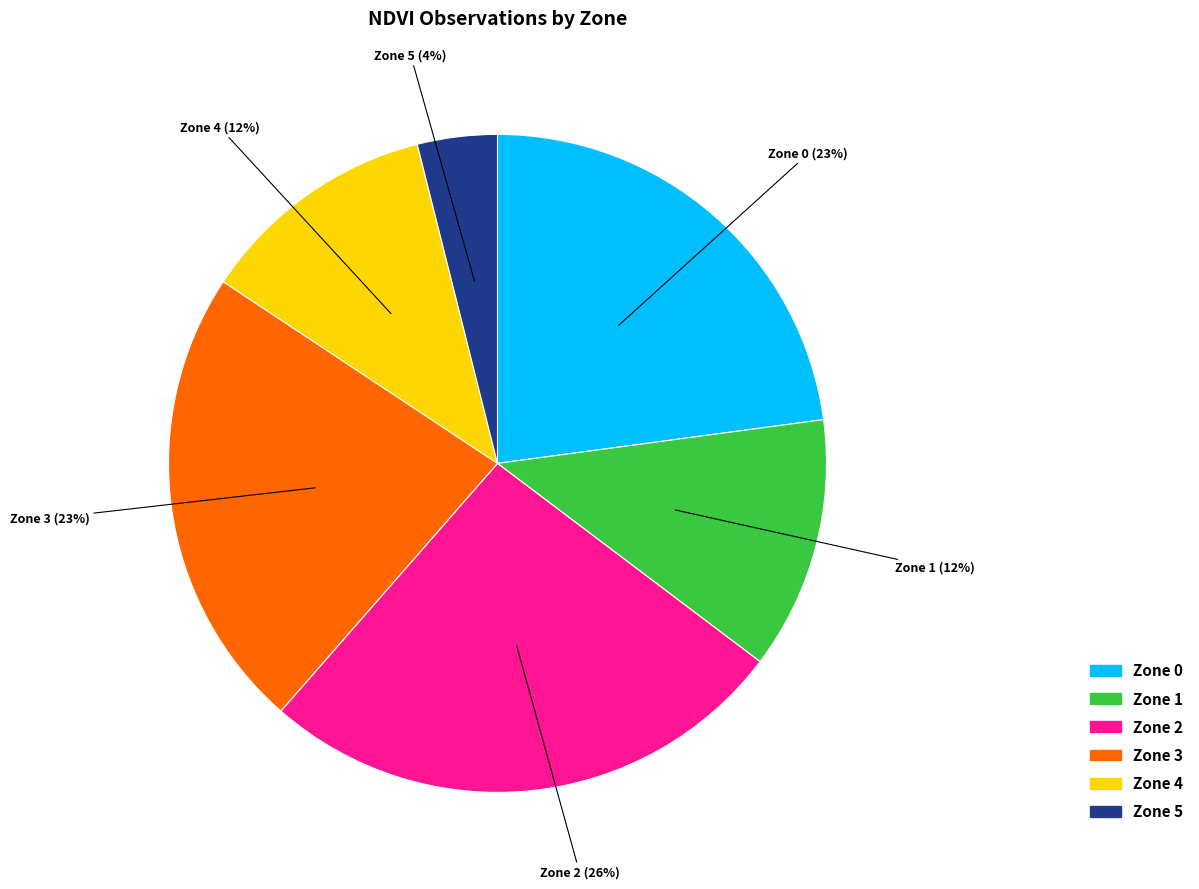

To the nearest percent, what is the combined percentage of Zone 2 and Zone 5?

30%